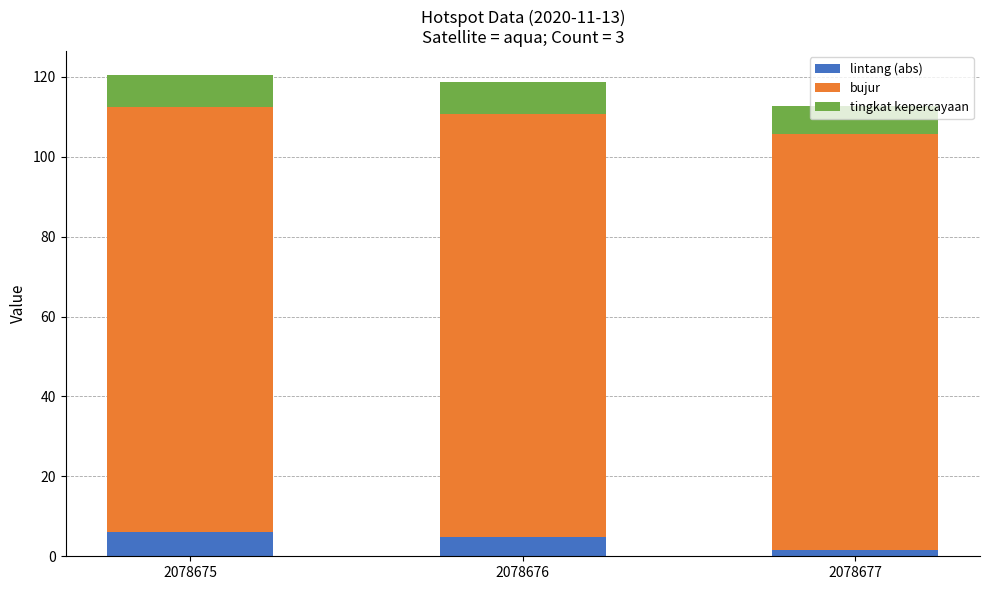

What is the total value across all series at 2078676?

118.6